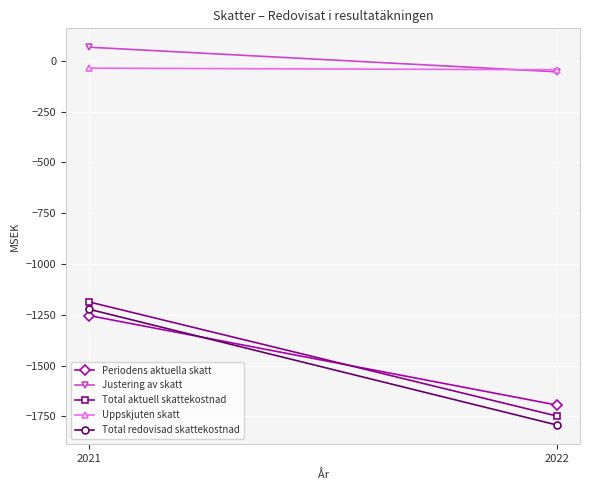

Between 2022 and 2021, which is larger?

2021